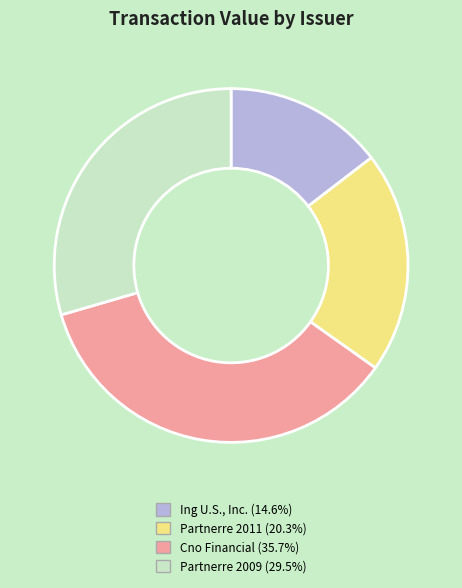

Is there a majority slice in this chart?

No